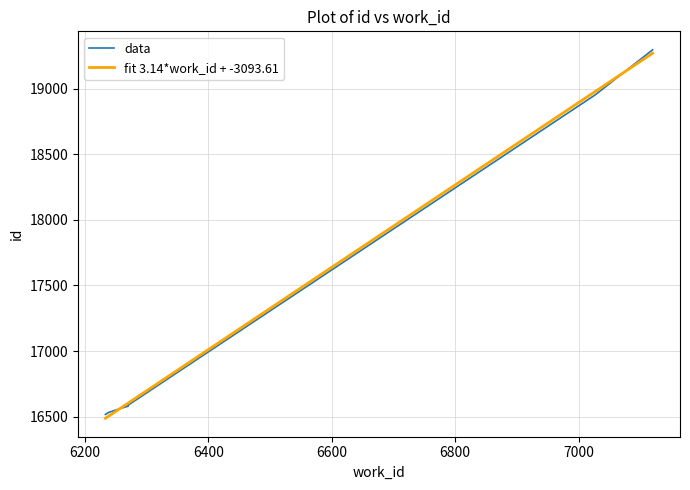

At 6200, list the series in order from largest to smallest.

data, fit 3.14*work_id + -3093.61